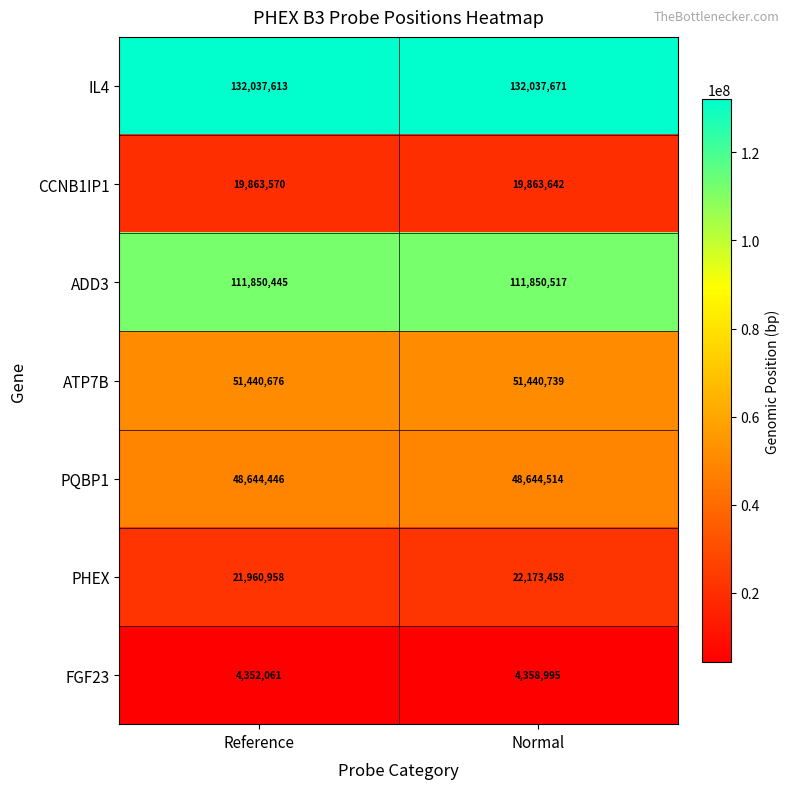

Rank the series at Normal from highest to lowest value.

IL4, ADD3, ATP7B, PQBP1, PHEX, CCNB1IP1, FGF23